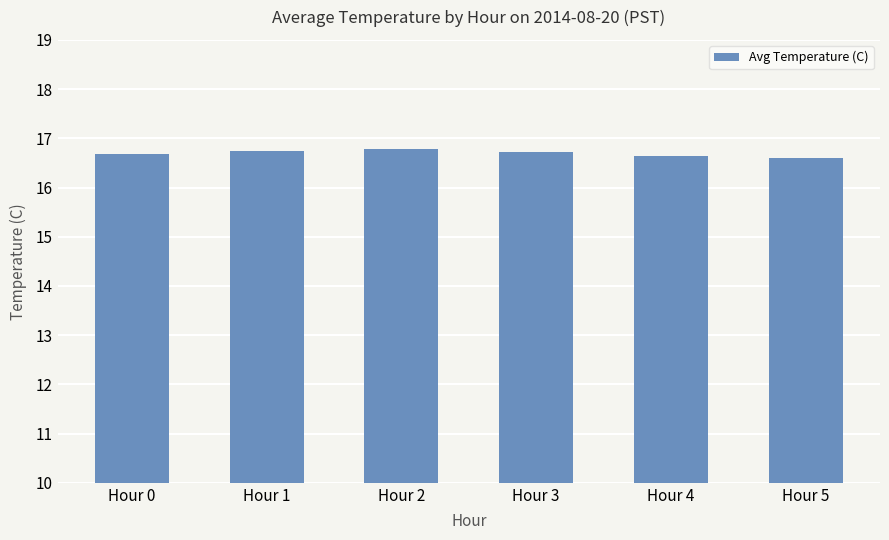

What is the sum of the values at Hour 3 and Hour 1?

33.5